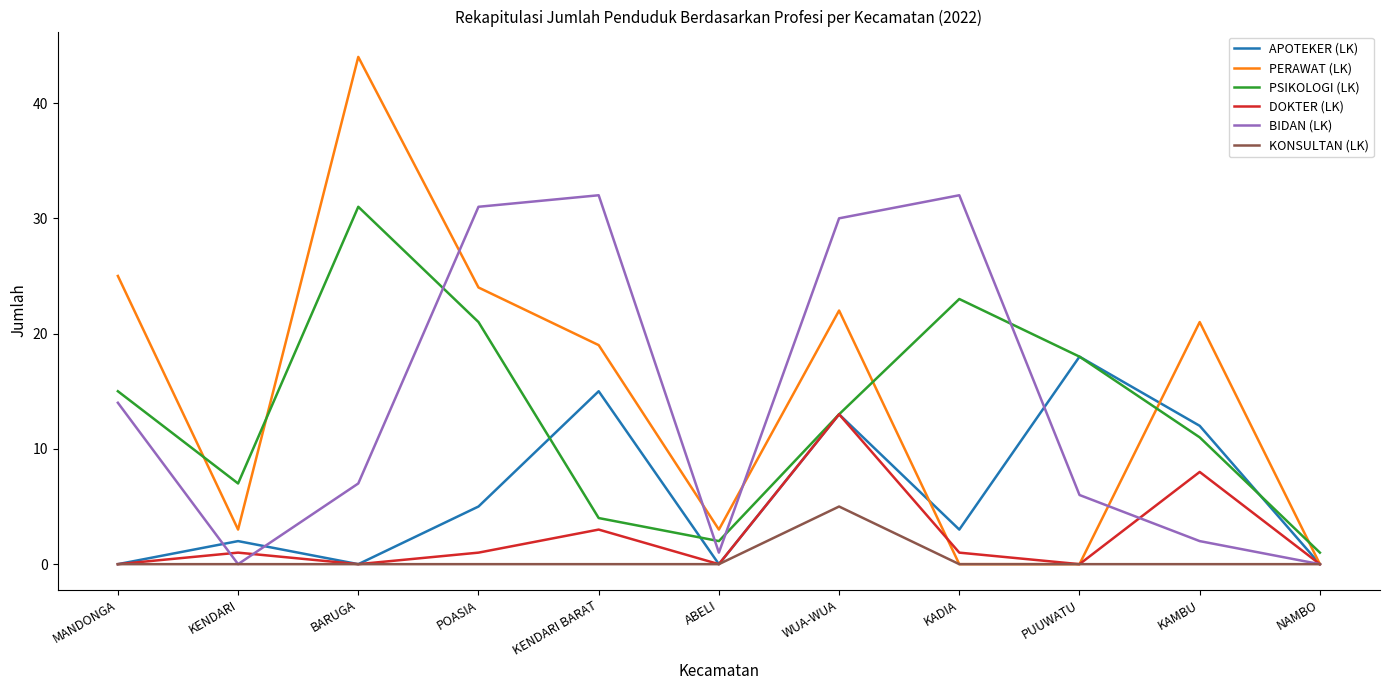

At which label is PERAWAT (LK) closest to 22?

WUA-WUA